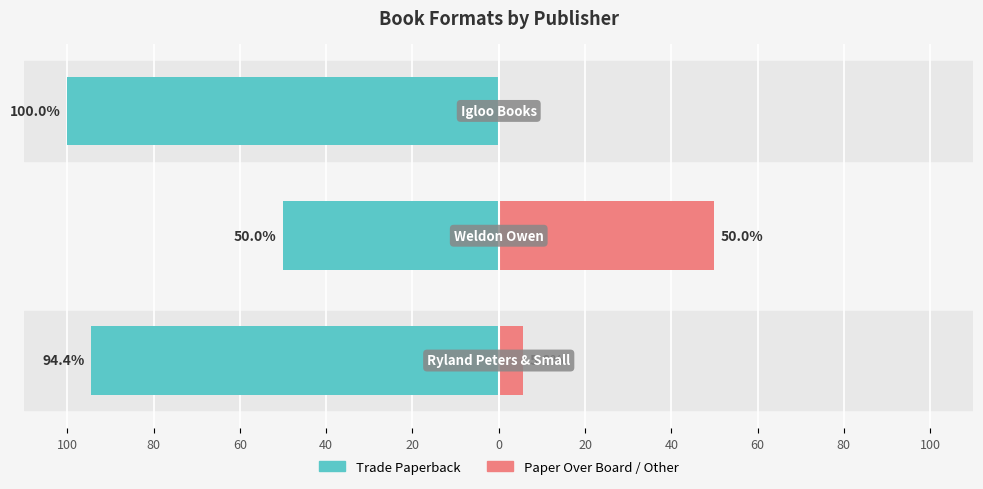

At how many categories does at least one series exceed -67?

3